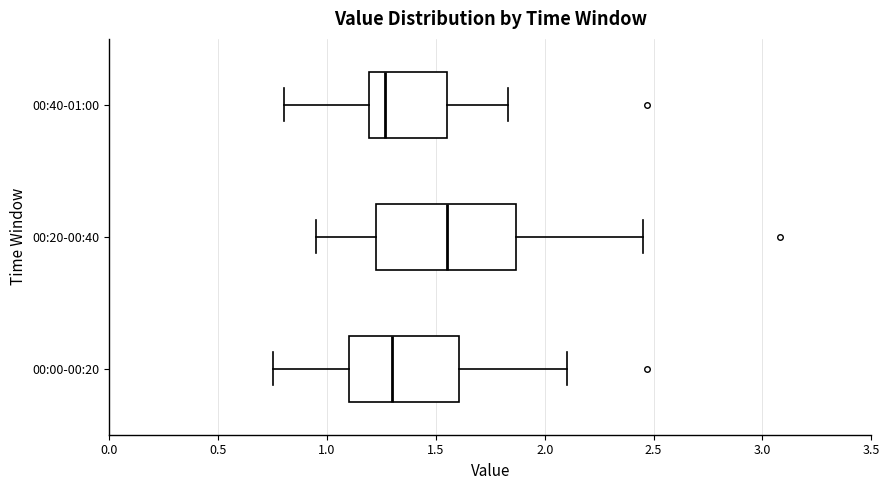

Which box has the furthest to the right median line?

00:20-00:40